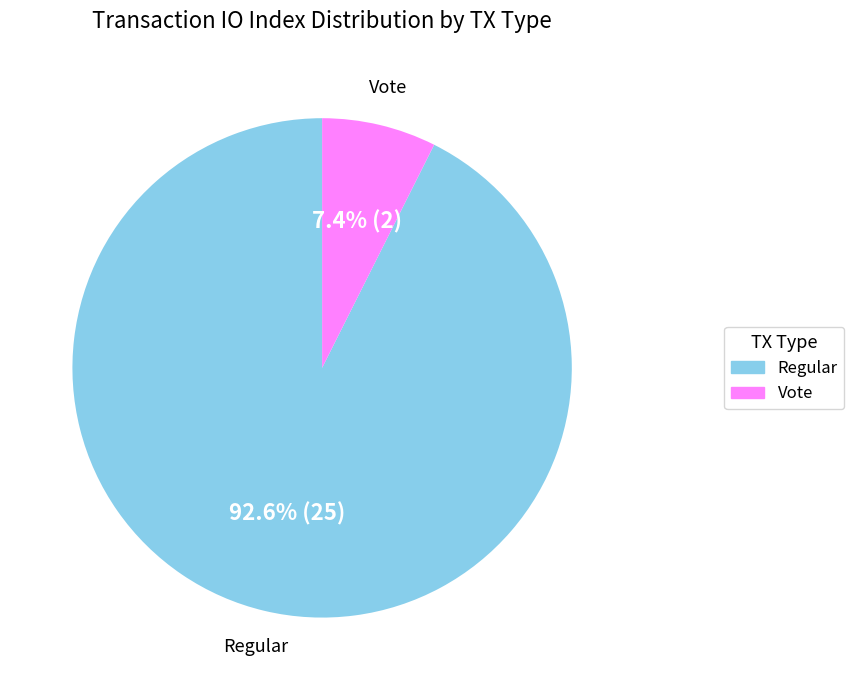

To the nearest percent, what is the difference between the Vote and Regular slice percentages?

85%